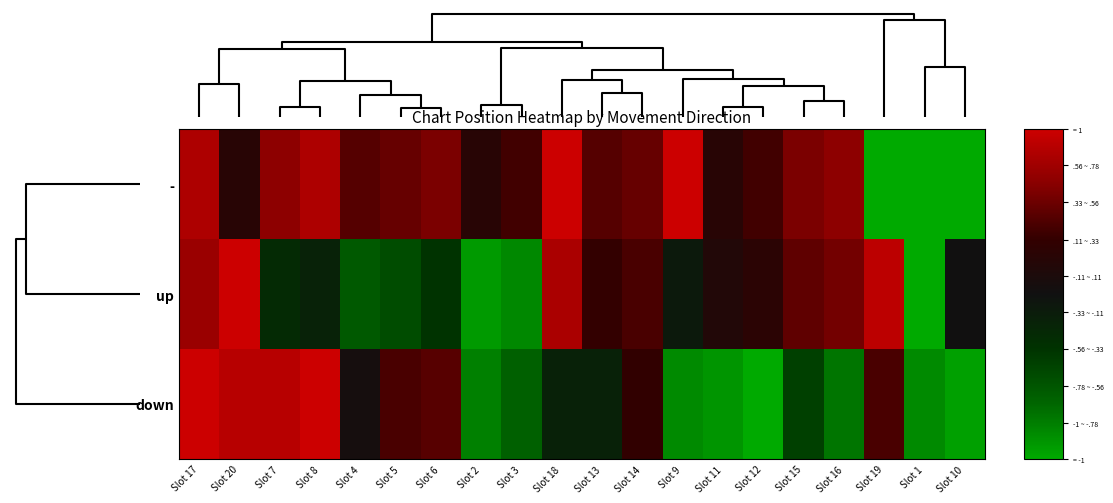

Reading left to right, extract all data points from this chart.

-: Slot 17=0.8	Slot 20=0.2	Slot 7=0.7	Slot 8=0.8	Slot 4=0.5	Slot 5=0.5	Slot 6=0.6	Slot 2=0.2	Slot 3=0.4	Slot 18=1.0	Slot 13=0.5	Slot 14=0.5	Slot 9=1.0	Slot 11=0.2	Slot 12=0.4	Slot 15=0.6	Slot 16=0.7	Slot 19=-1.0	Slot 1=-1.0	Slot 10=-1.0
up: Slot 17=0.8	Slot 20=1.0	Slot 7=-0.2	Slot 8=-0.2	Slot 4=-0.6	Slot 5=-0.5	Slot 6=-0.3	Slot 2=-0.9	Slot 3=-0.8	Slot 18=0.8	Slot 13=0.3	Slot 14=0.4	Slot 9=-0.1	Slot 11=0.2	Slot 12=0.2	Slot 15=0.5	Slot 16=0.6	Slot 19=0.9	Slot 1=-1.0	Slot 10=0.0
down: Slot 17=1.0	Slot 20=0.9	Slot 7=0.9	Slot 8=1.0	Slot 4=0.1	Slot 5=0.4	Slot 6=0.5	Slot 2=-0.8	Slot 3=-0.6	Slot 18=-0.2	Slot 13=-0.2	Slot 14=0.3	Slot 9=-0.8	Slot 11=-0.9	Slot 12=-1.0	Slot 15=-0.4	Slot 16=-0.7	Slot 19=0.4	Slot 1=-0.8	Slot 10=-0.9